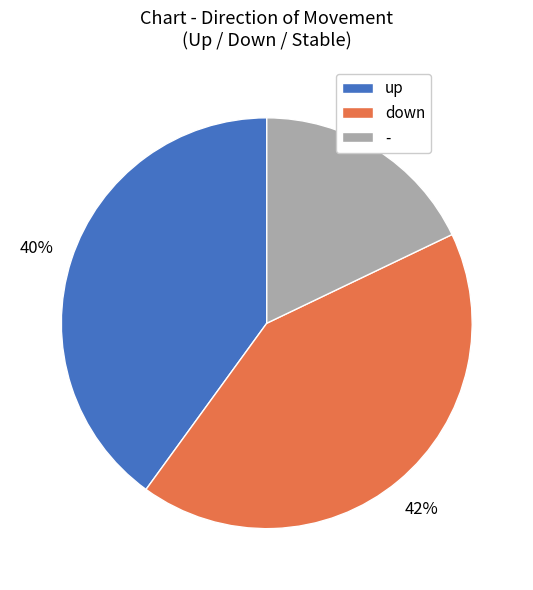

What is the largest slice in the pie chart?

down